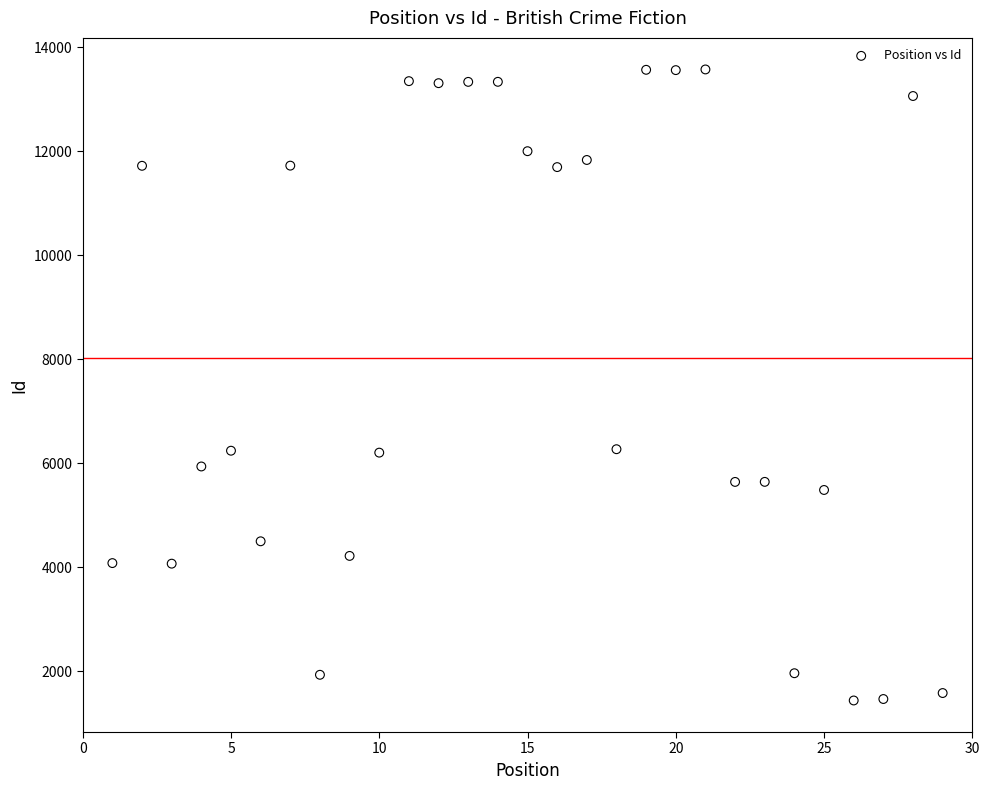

What is the range of X values (max minus min)?

28